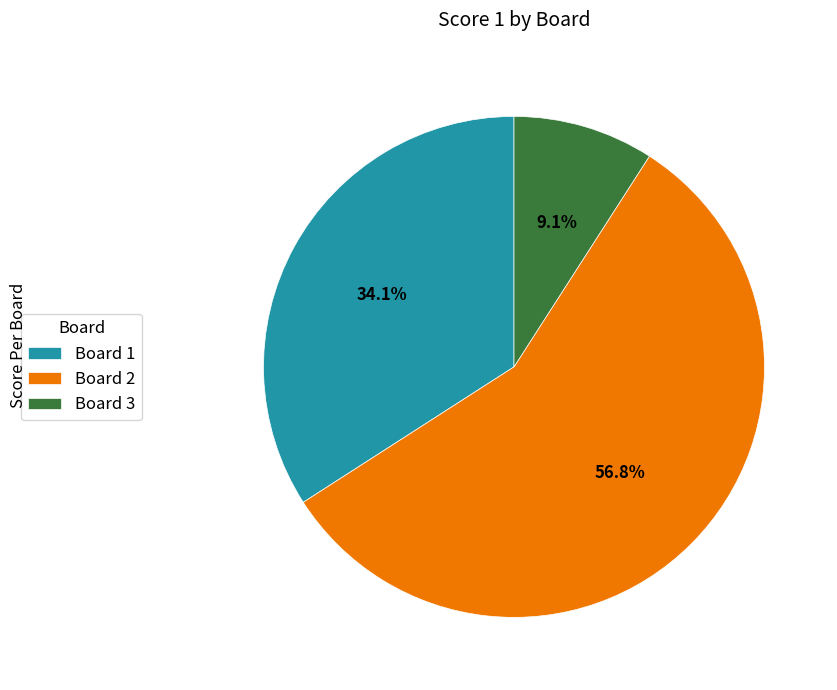

Is it true that Board 2 is 57% of the pie?

True